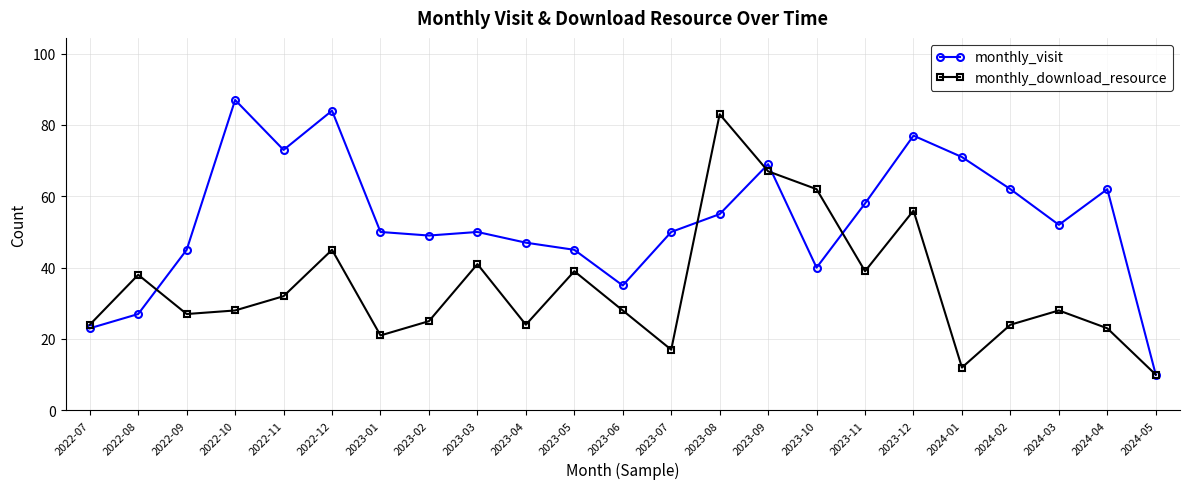

Where does the monthly_visit series first go above 50?

2022-10